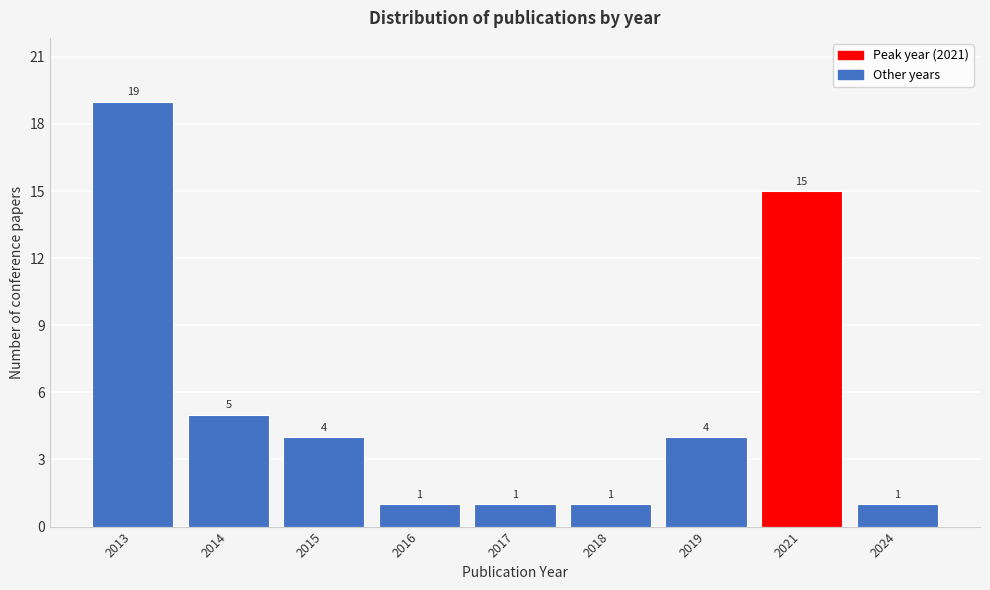

Reading left to right, what are all the values shown in this chart?

19	5	4	1	1	1	4	15	1